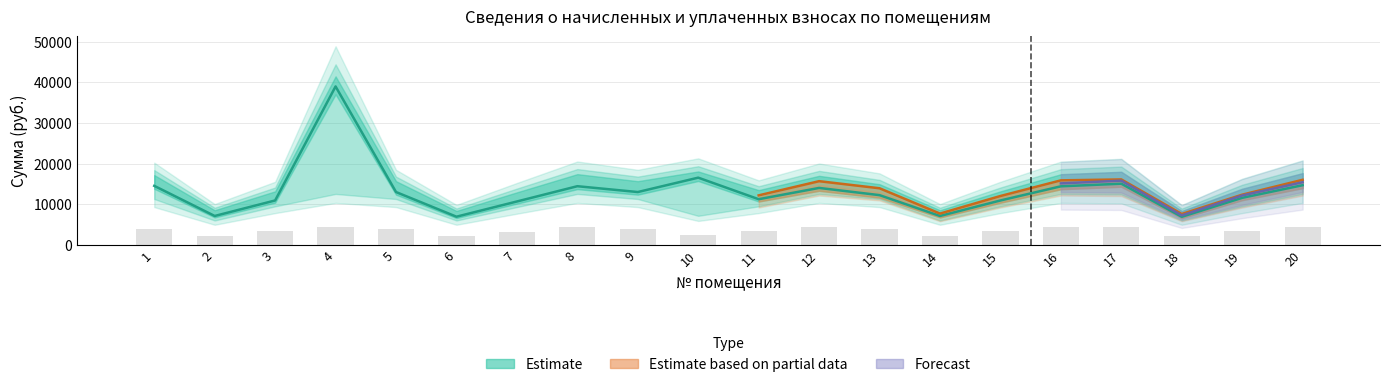

How many data points in начислено are less than 3902?

10